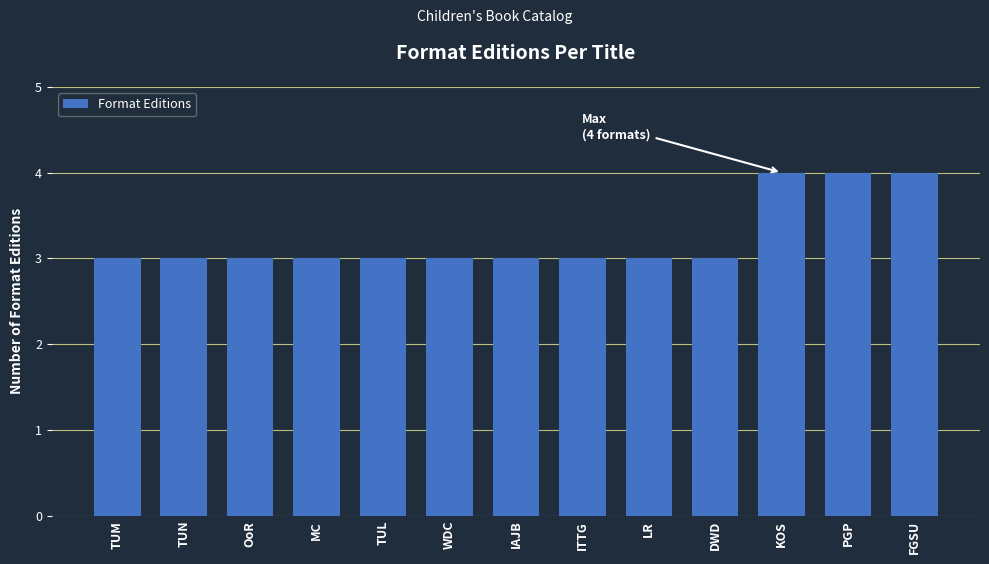

What is the minimum value shown in the chart?

3